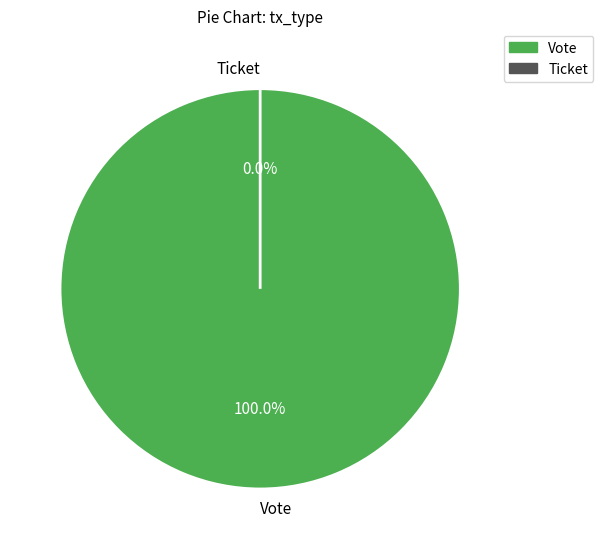

Rank the categories by value from highest to lowest.

Vote, Ticket